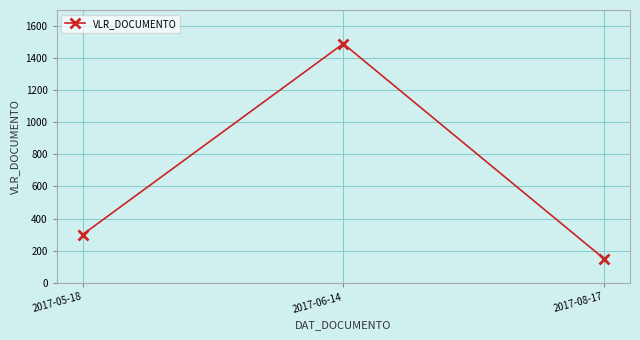

How many data points does each series have?

3